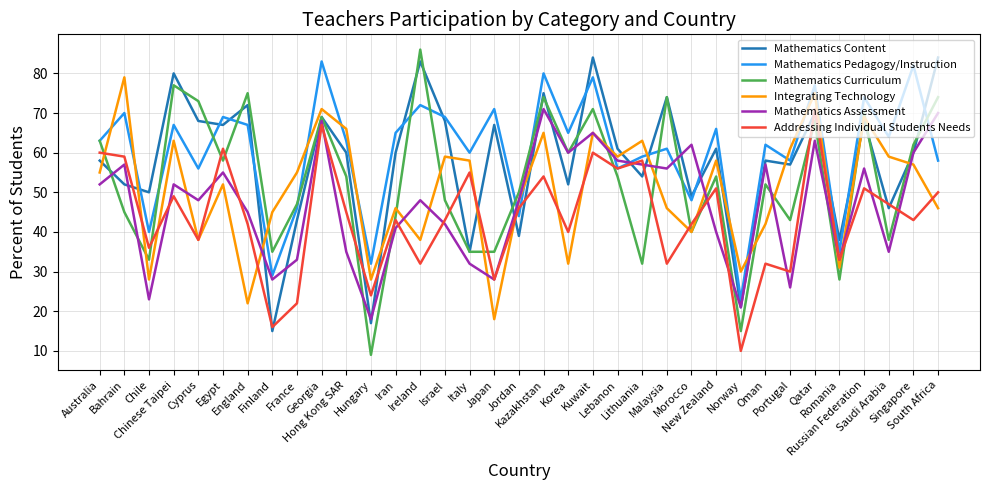

At which label does Integrating Technology reach its minimum?

Japan